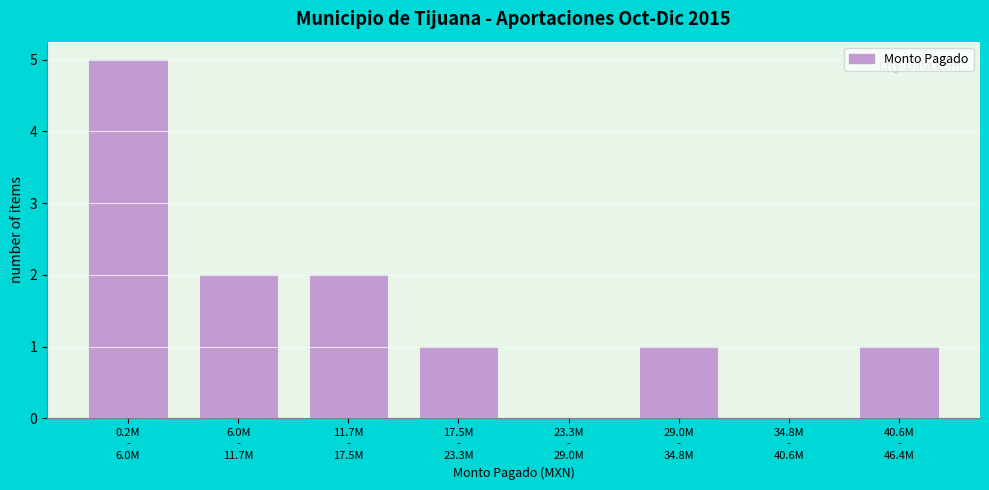

What is the greatest value displayed?

5